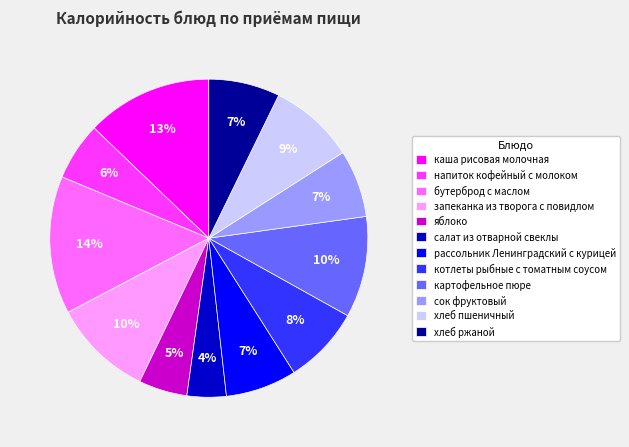

What percentage is the напиток кофейный с молоком slice, to the nearest percent?

6%